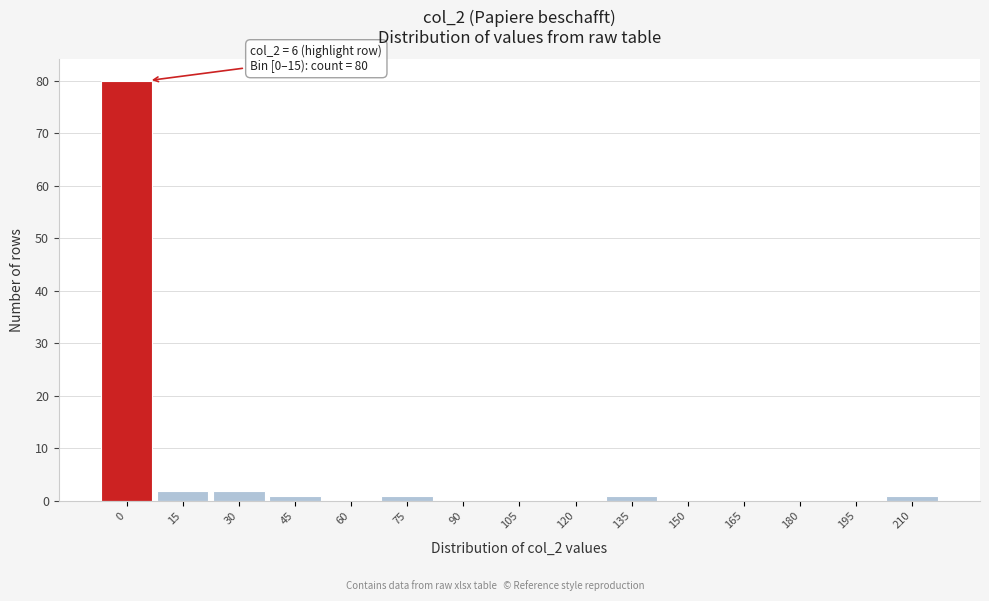

Reading left to right, transcribe all the data shown in this chart.

0=80	15=2	30=2	45=1	60=0	75=1	90=0	105=0	120=0	135=1	150=0	165=0	180=0	195=0	210=1